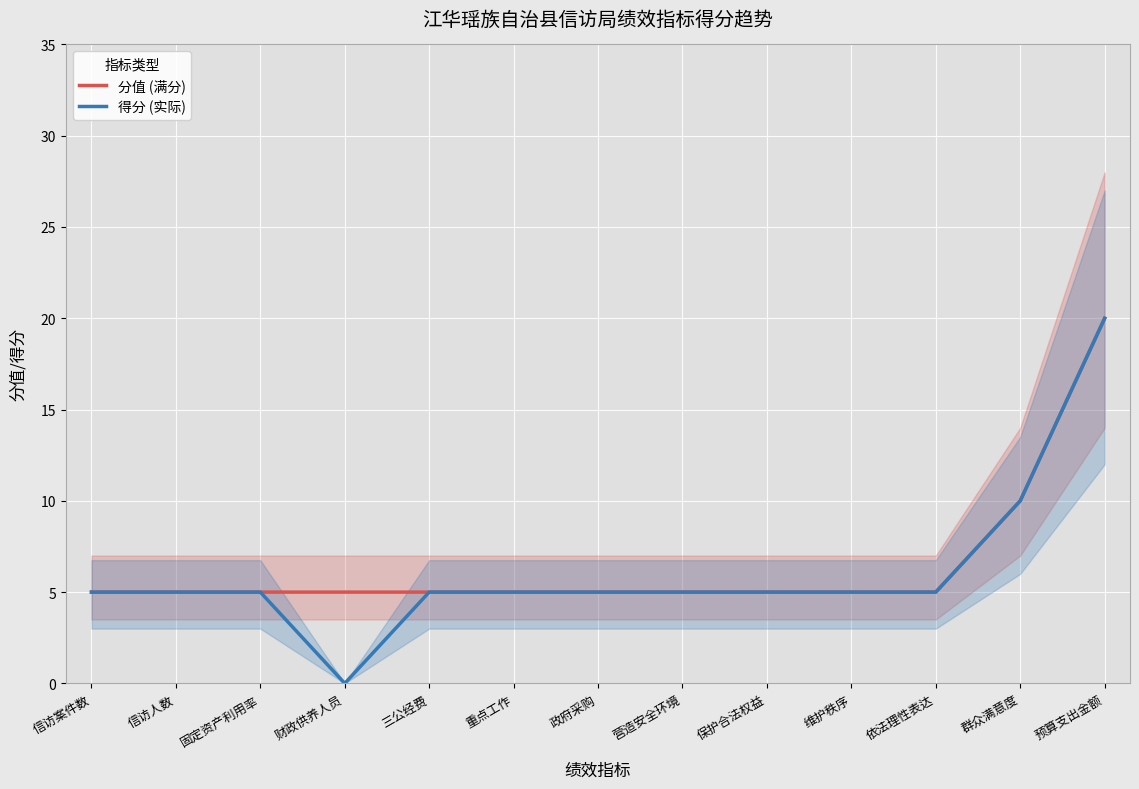

Reading right to left, list all the values displayed in this chart.

分值 (满分): 预算支出金额=20	群众满意度=10	依法理性表达=5	维护秩序=5	保护合法权益=5	营造安全环境=5	政府采购=5	重点工作=5	三公经费=5	财政供养人员=5	固定资产利用率=5	信访人数=5	信访案件数=5
得分 (实际): 预算支出金额=20	群众满意度=10	依法理性表达=5	维护秩序=5	保护合法权益=5	营造安全环境=5	政府采购=5	重点工作=5	三公经费=5	财政供养人员=0	固定资产利用率=5	信访人数=5	信访案件数=5